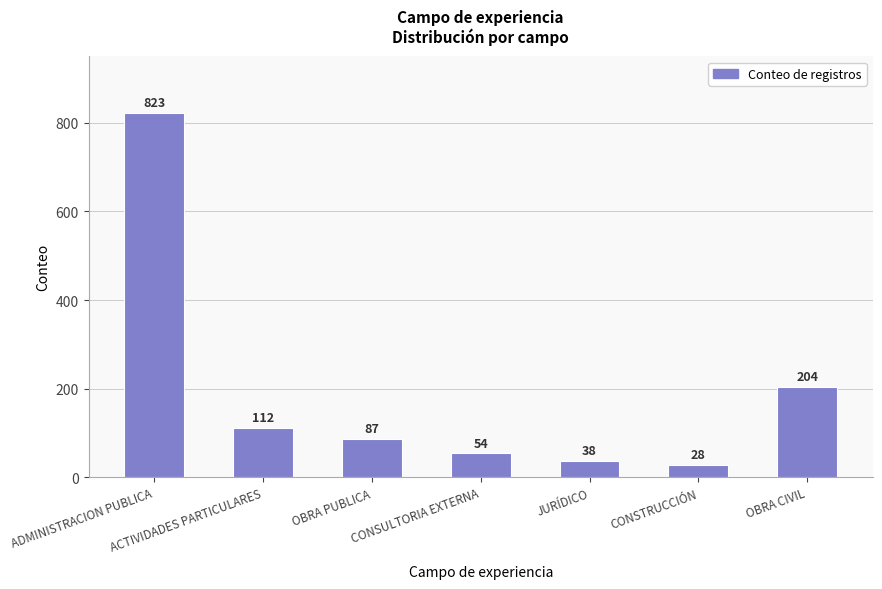

Where does the data first go above 87?

ADMINISTRACION PUBLICA